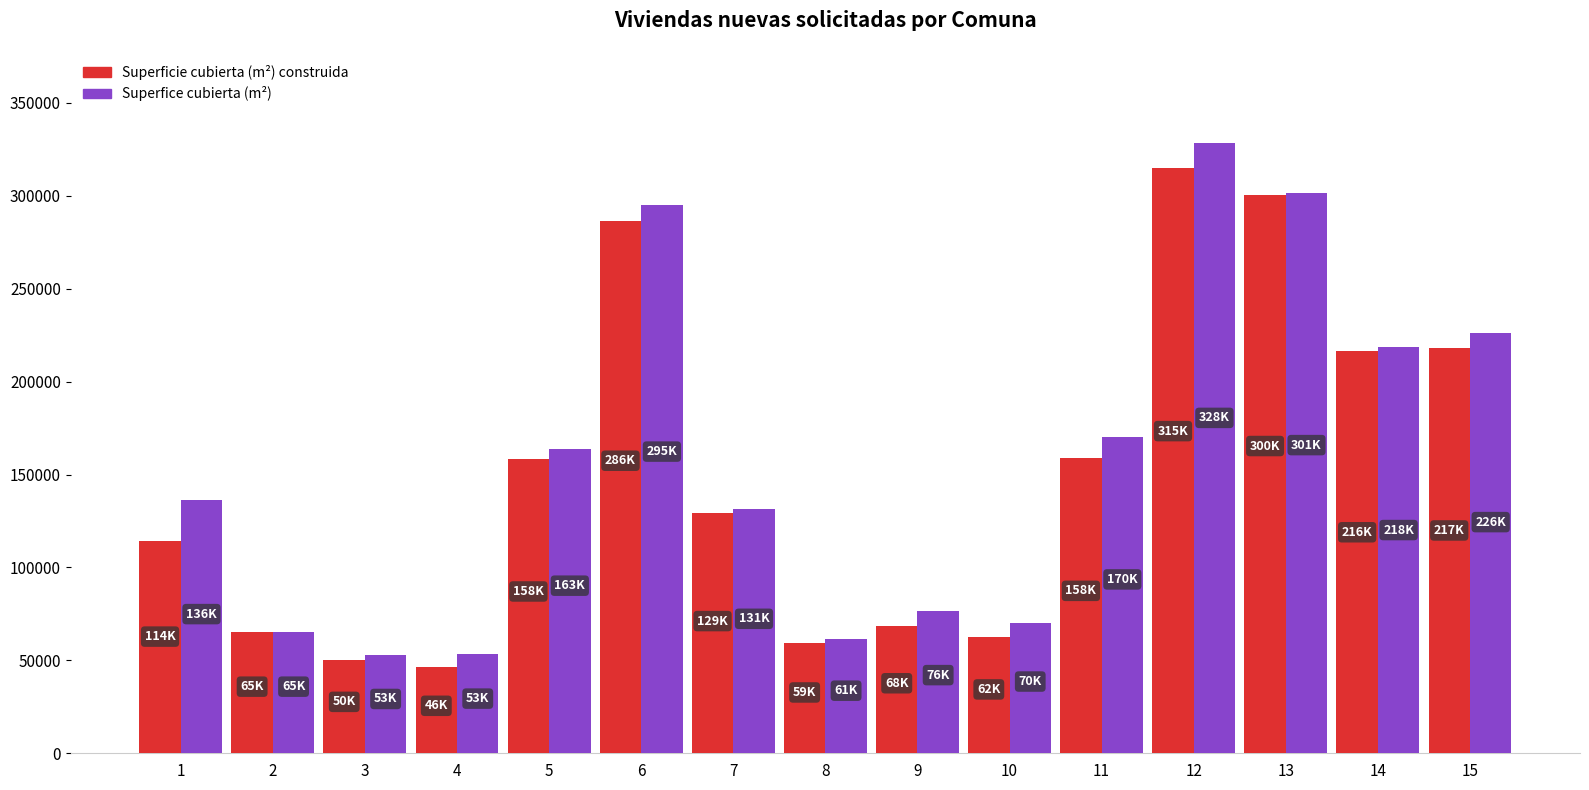

How many bars are there in total?

30